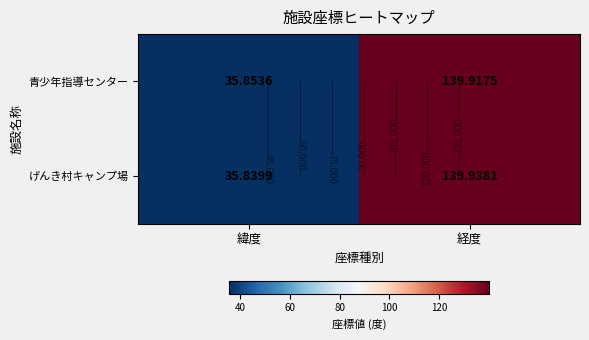

How many data points in 青少年指導センター are above 139?

1